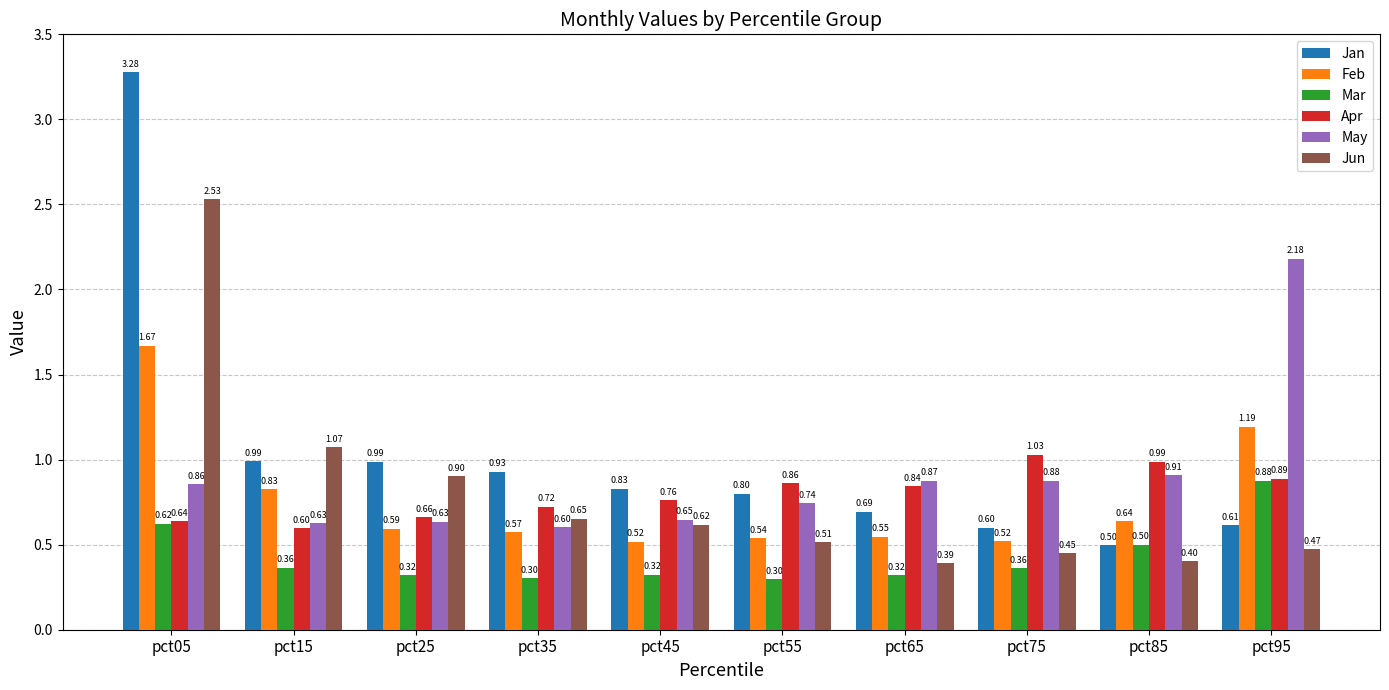

List the labels in order of Jun value, smallest first.

pct65, pct85, pct75, pct95, pct55, pct45, pct35, pct25, pct15, pct05